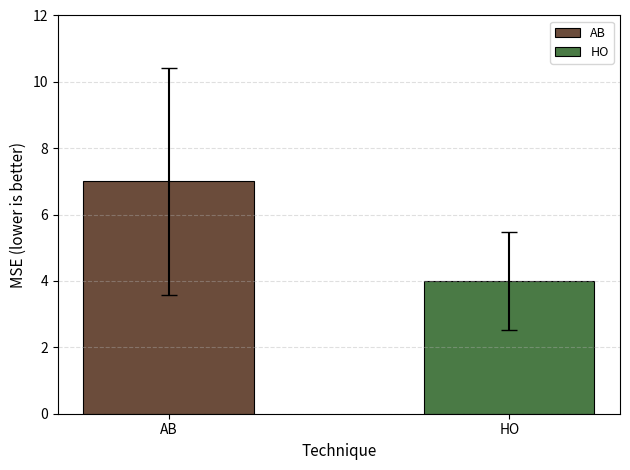

What is the change in value from AB to HO?

-3